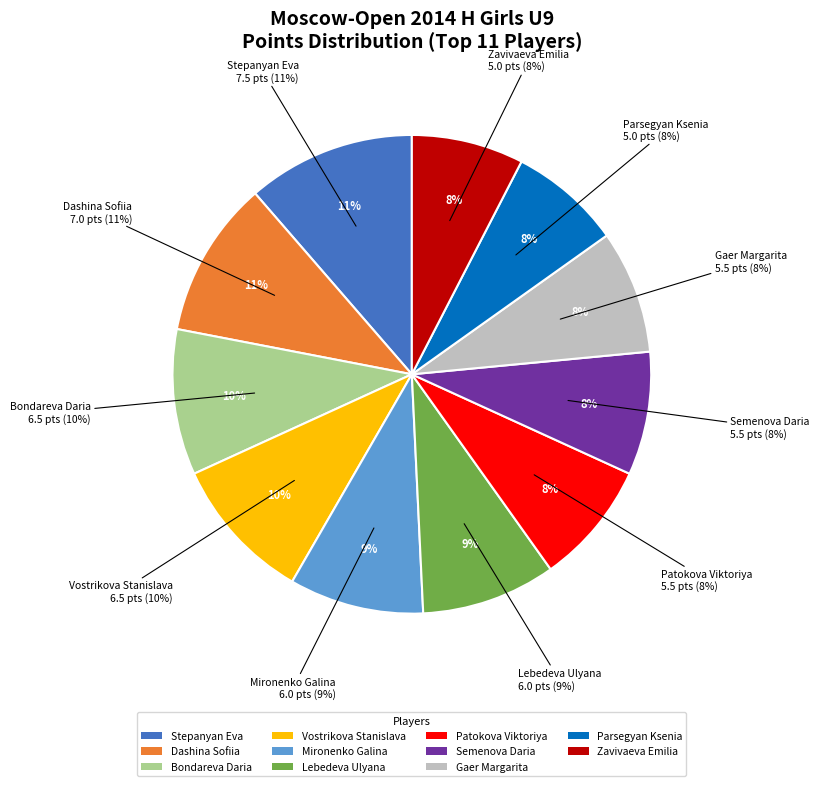

To the nearest percent, what is the difference between the Semenova Daria and Mironenko Galina slice percentages?

1%